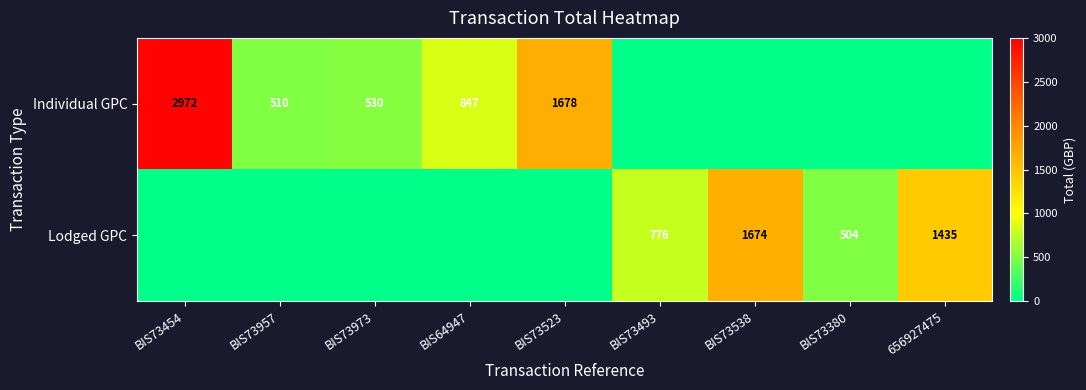

Is the value of Lodged GPC at BIS73538 greater than the value of Individual GPC at BIS73454?

No